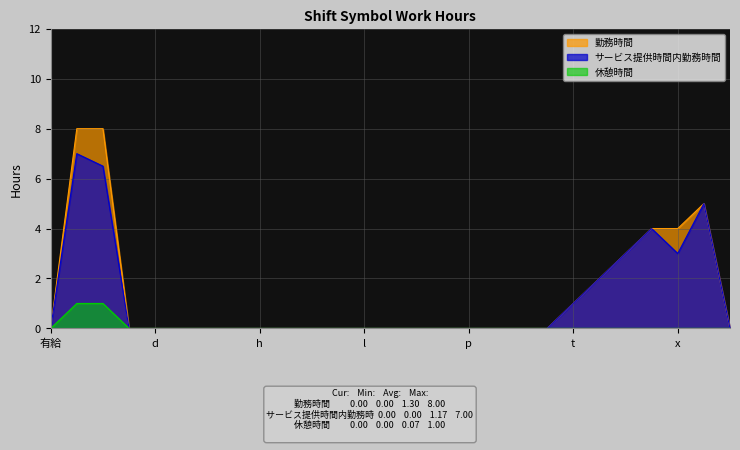

What is the difference between the second highest and minimum values in the サービス提供時間内勤務時間 series?

6.5